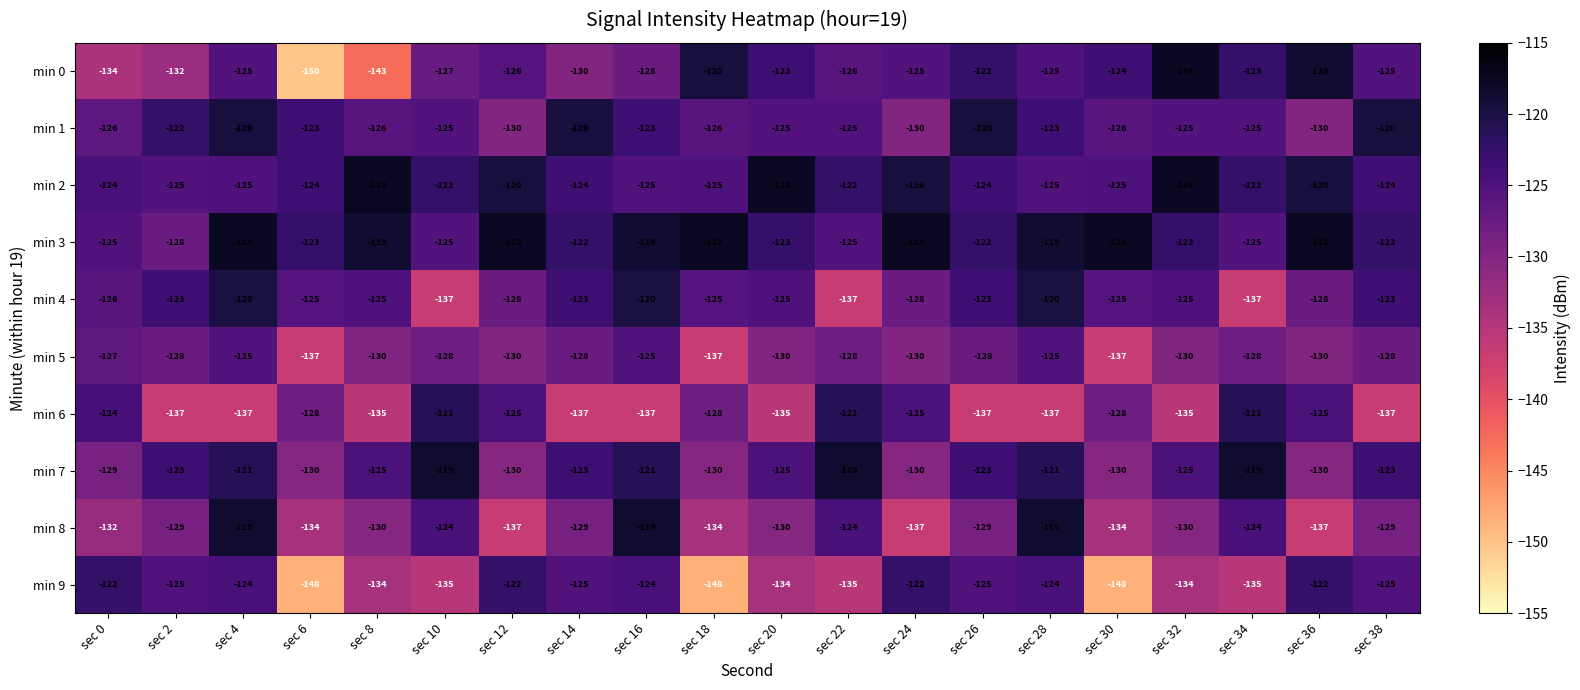

How many data points does each series have?

20